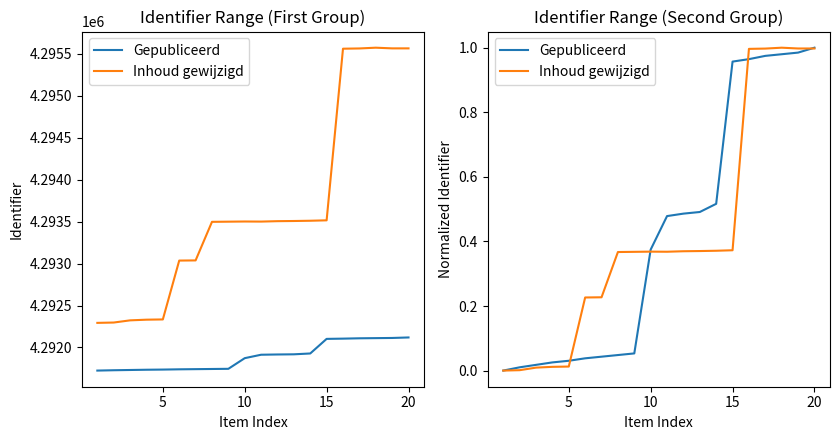

What is the difference between the second highest and second lowest values in the Gepubliceerd series?

1.0